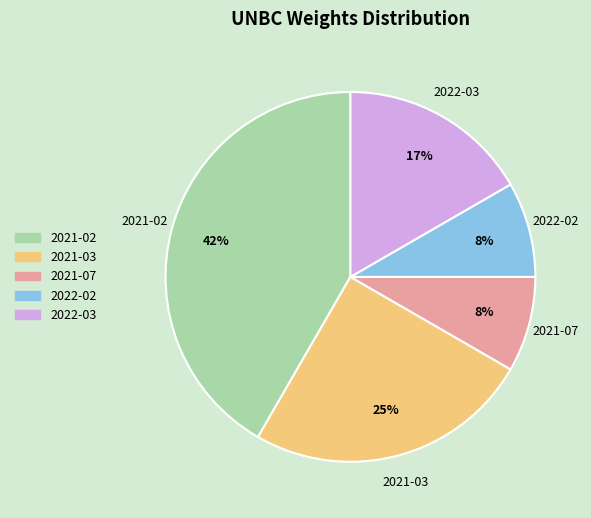

Is 2021-03 the majority of the pie?

No